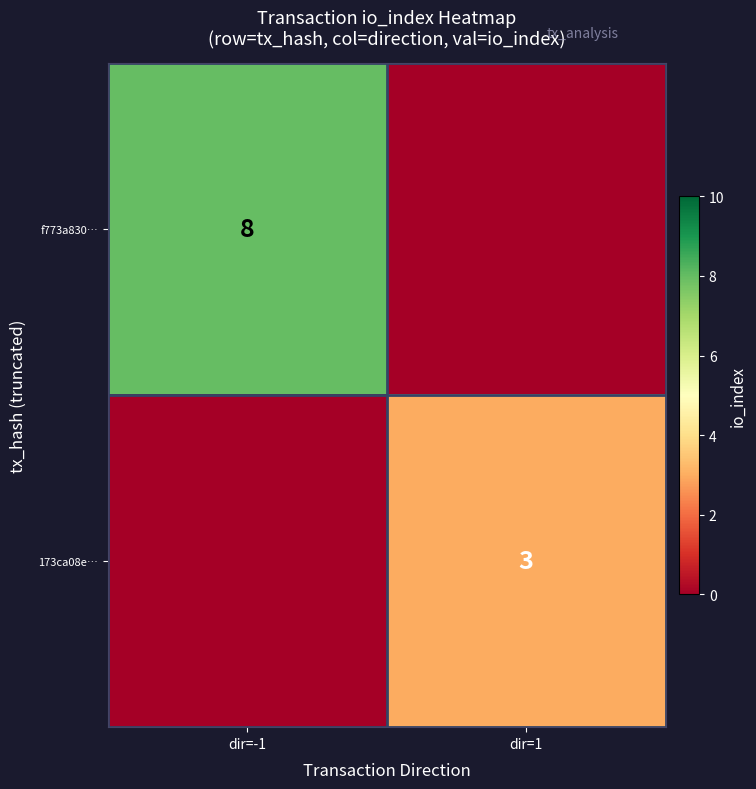

True or false: 173ca08e… has a value of 3 at dir=1.

True